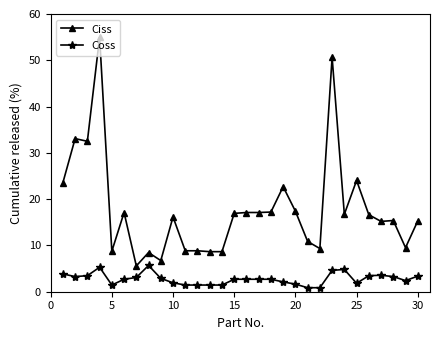

True or false: Ciss has more than 0 interior local peaks.

True